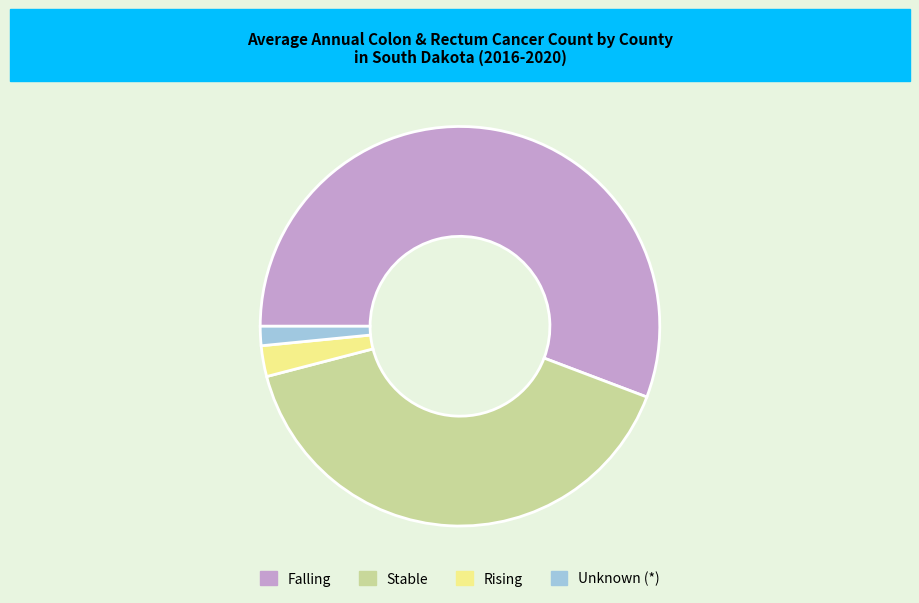

Rank the categories by value from lowest to highest.

Unknown (*), Rising, Stable, Falling